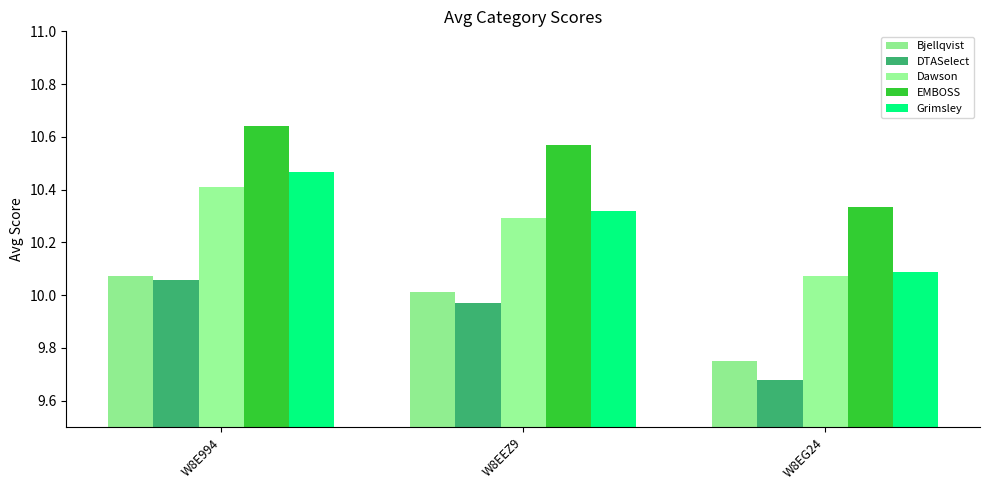

What is the sum of all Dawson values?

30.8